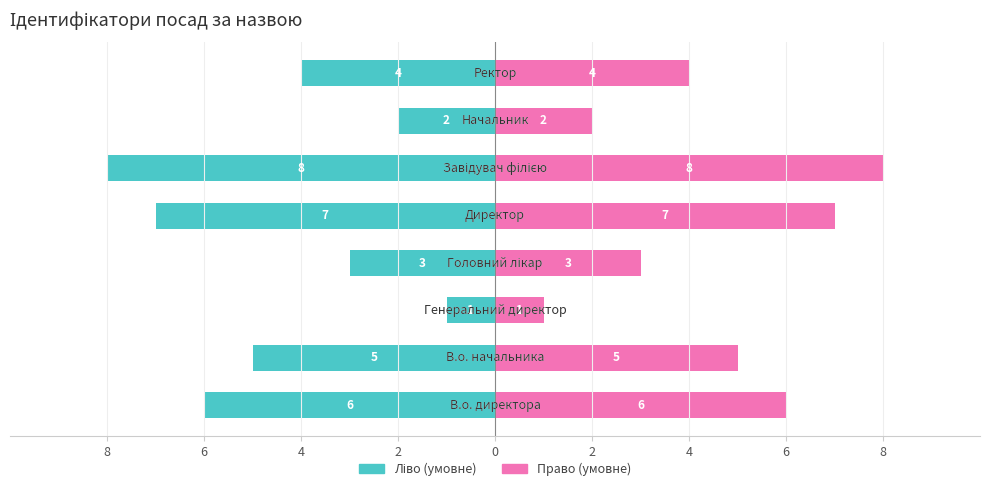

How many distinct data groups are displayed?

2